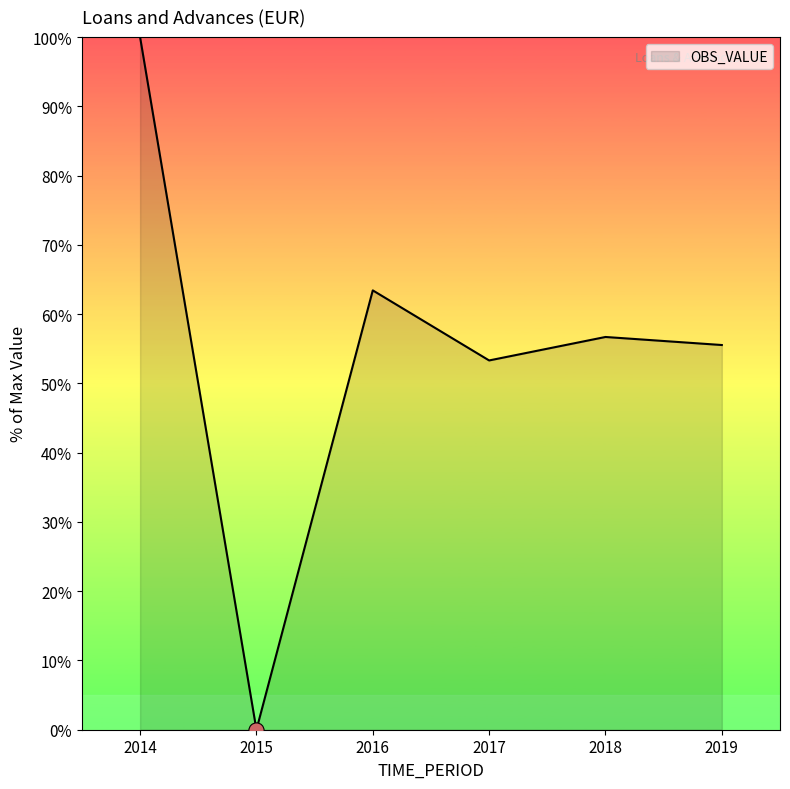

Which has a higher value, 2017 or 2018?

2018